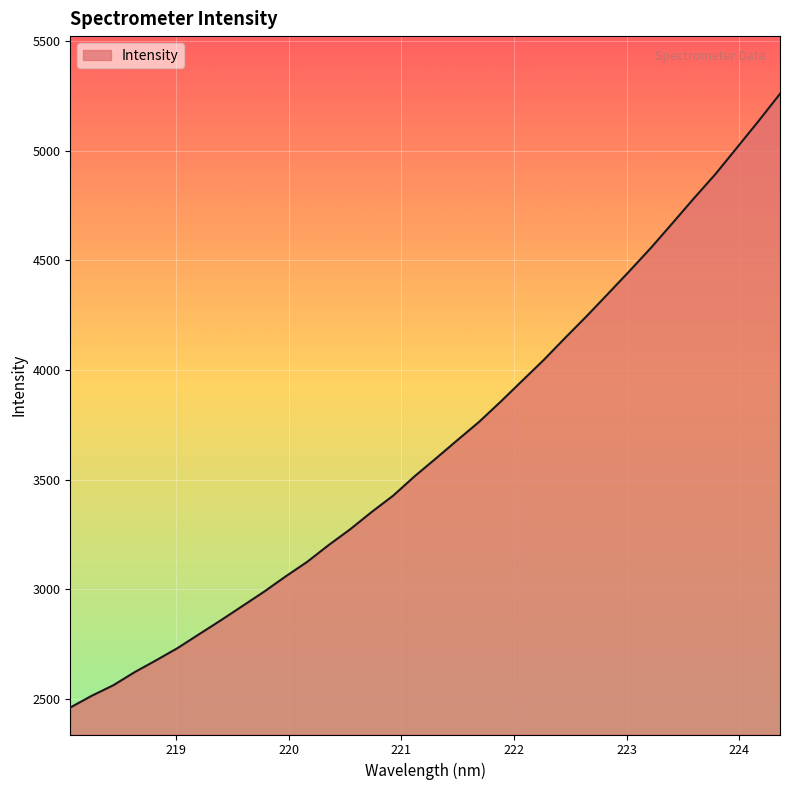

What is the smallest value displayed?

2461.4